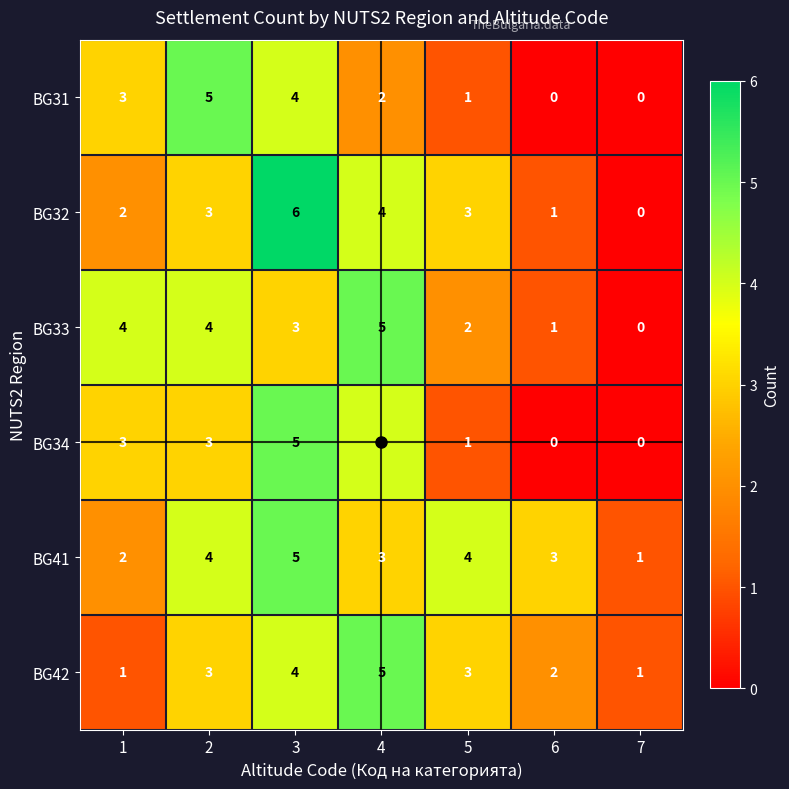

At which category is the sum across all series the highest?

3